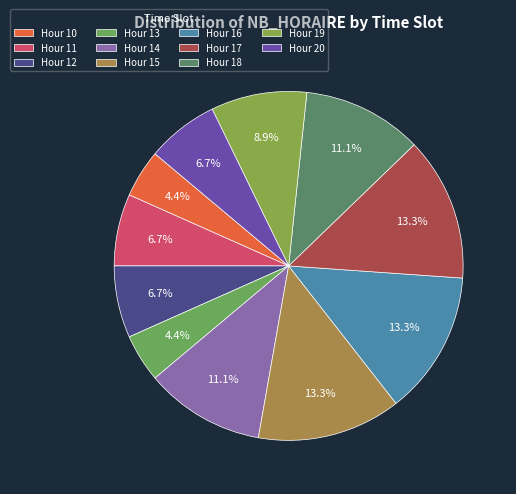

How many slices are in this pie chart?

11